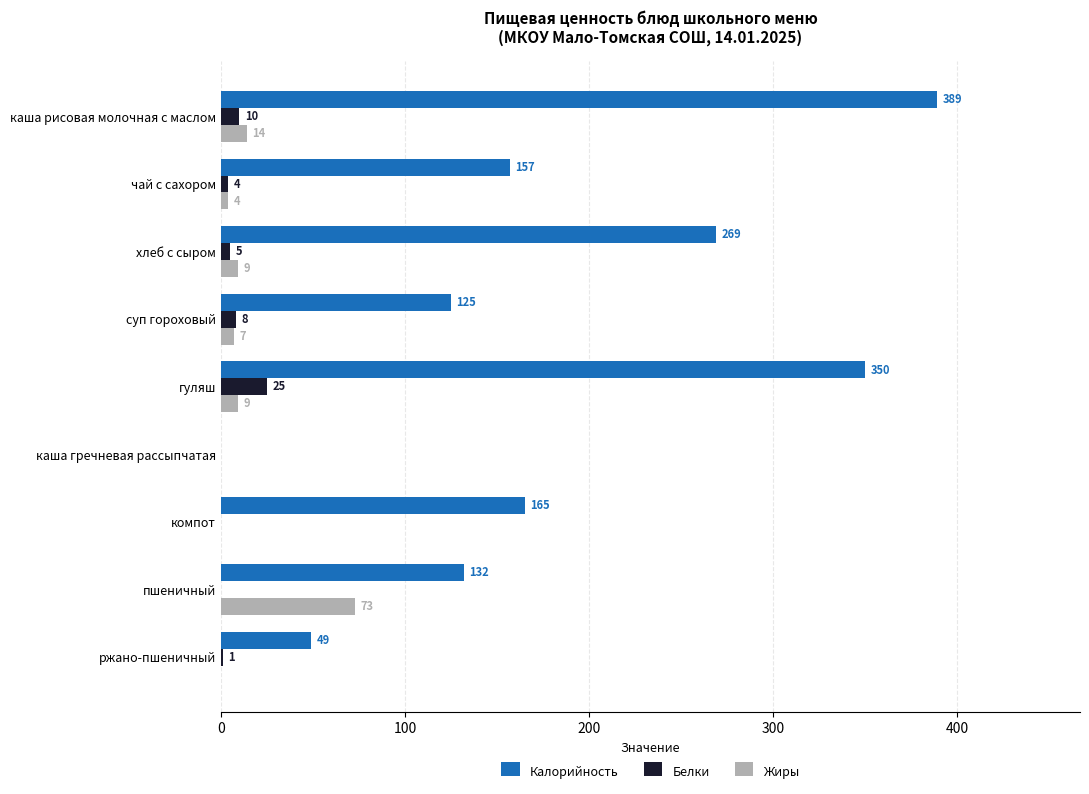

Is the value of Белки at чай с сахором greater than the value of Жиры at ржано-пшеничный?

Yes